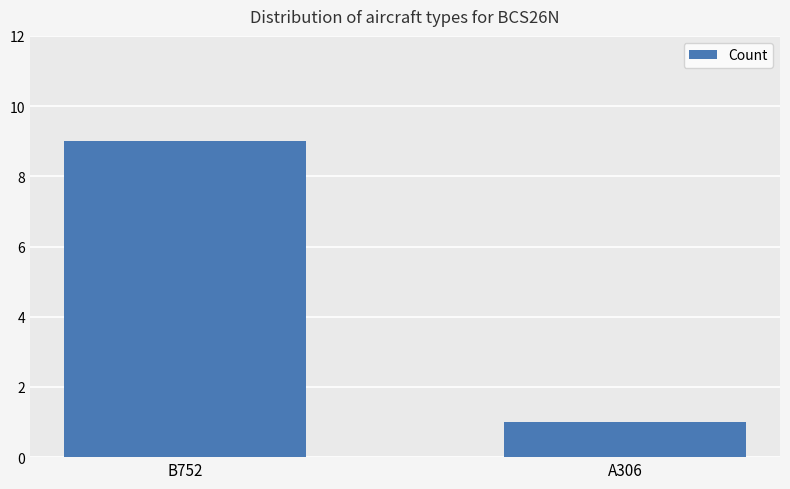

Count the number of categories in the chart.

2